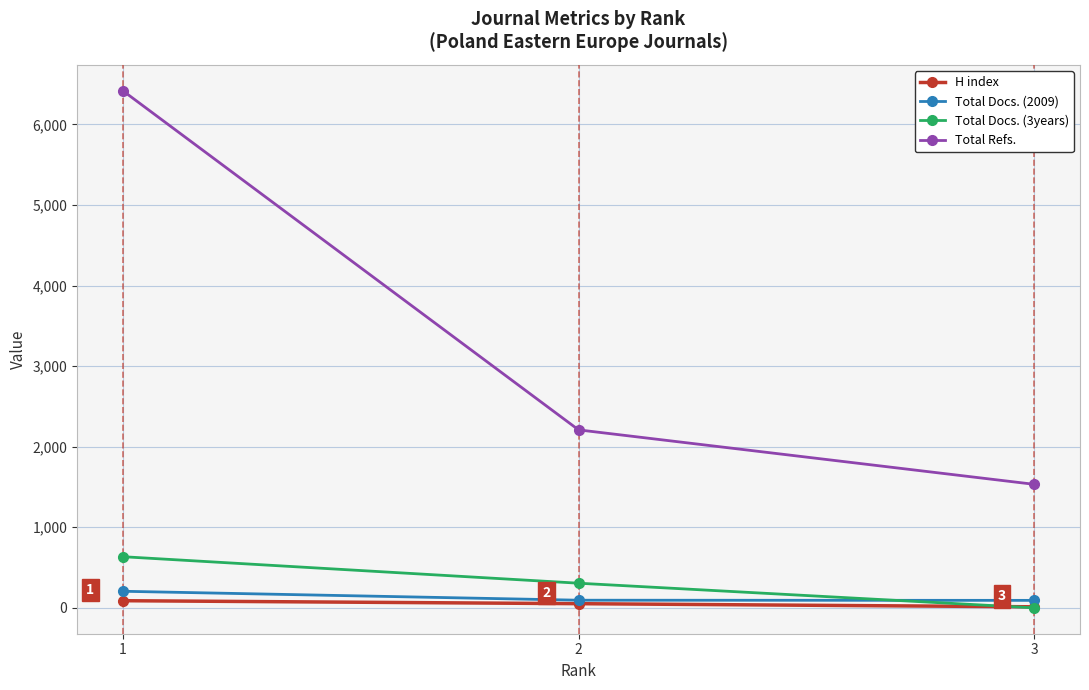

What is the sum of all H index values?

154